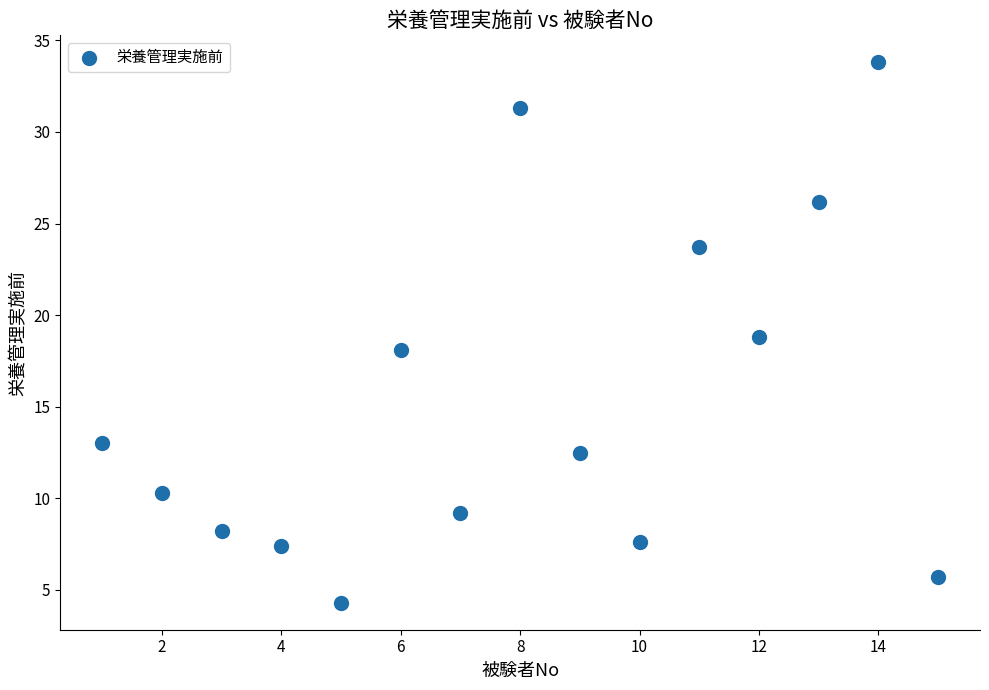

What is the range of Y values (max minus min)?

29.5